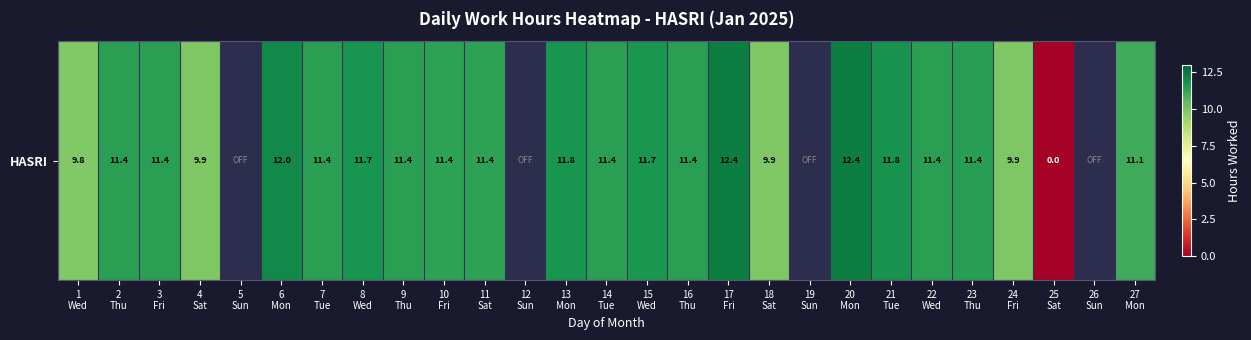

Approximately how many times larger is the value at 16
Thu compared to 7
Tue?

1.0